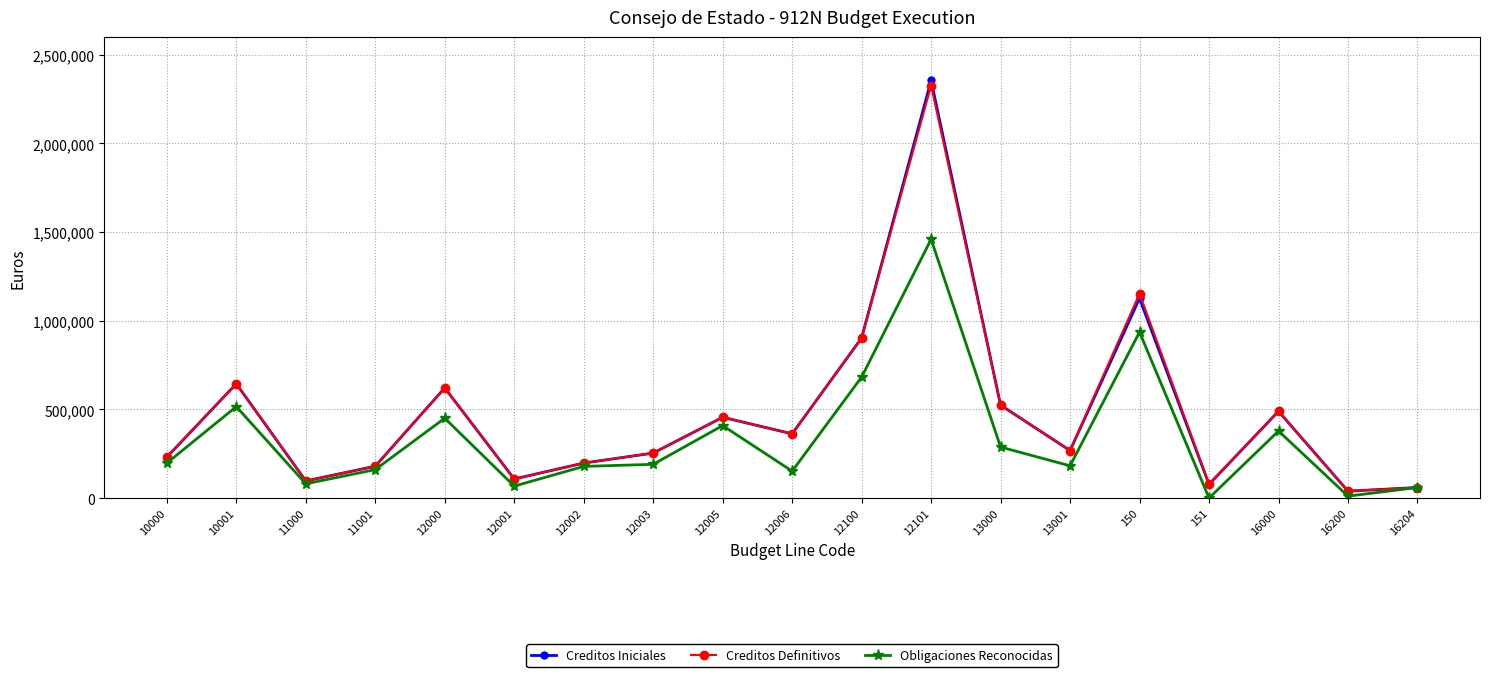

How many values in the Obligaciones Reconocidas series are below 190043?

9